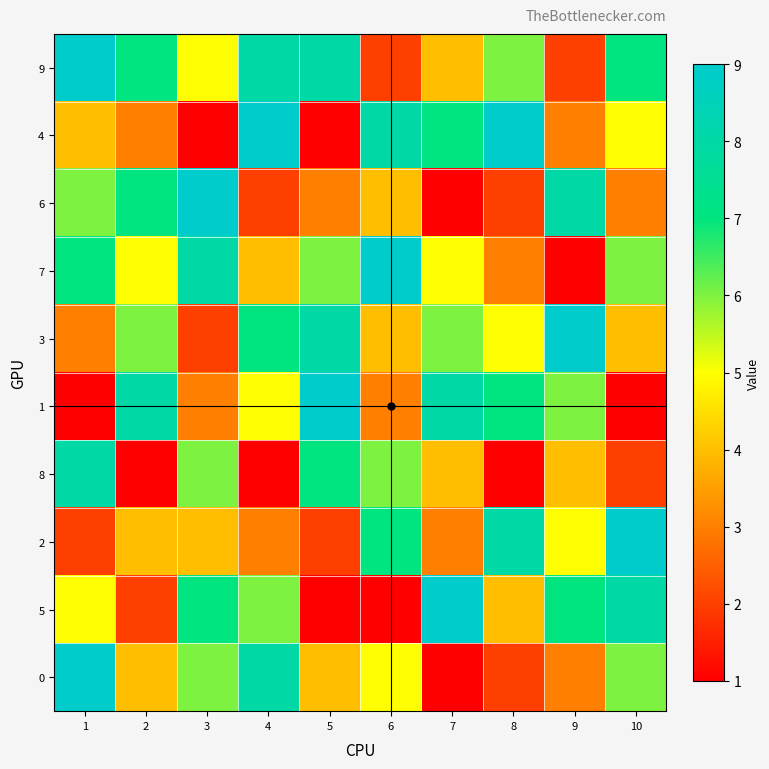

At how many categories does at least one series exceed 4?

10